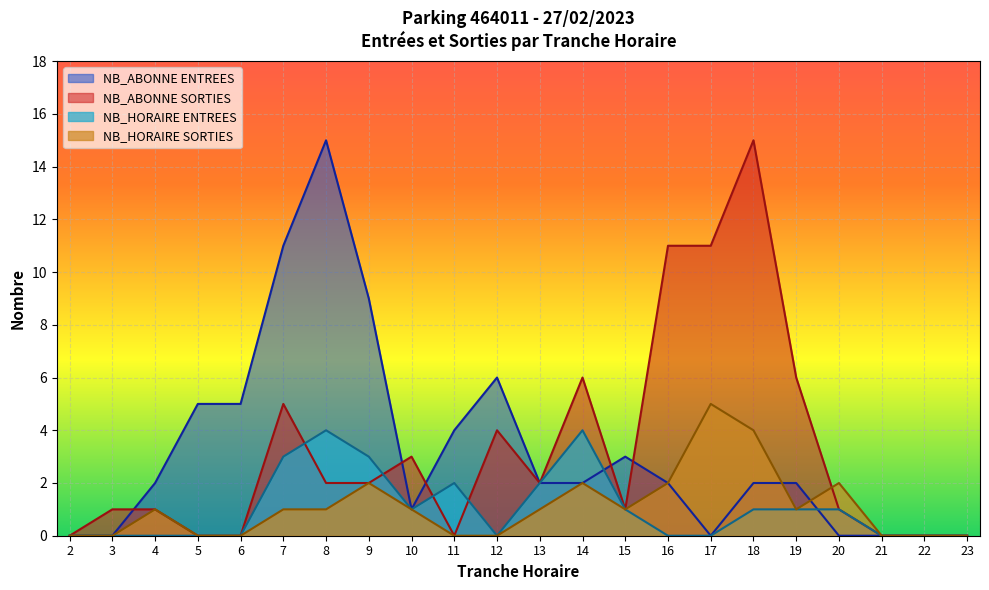

Which series changed the most between 13 and 19?

NB_ABONNE SORTIES